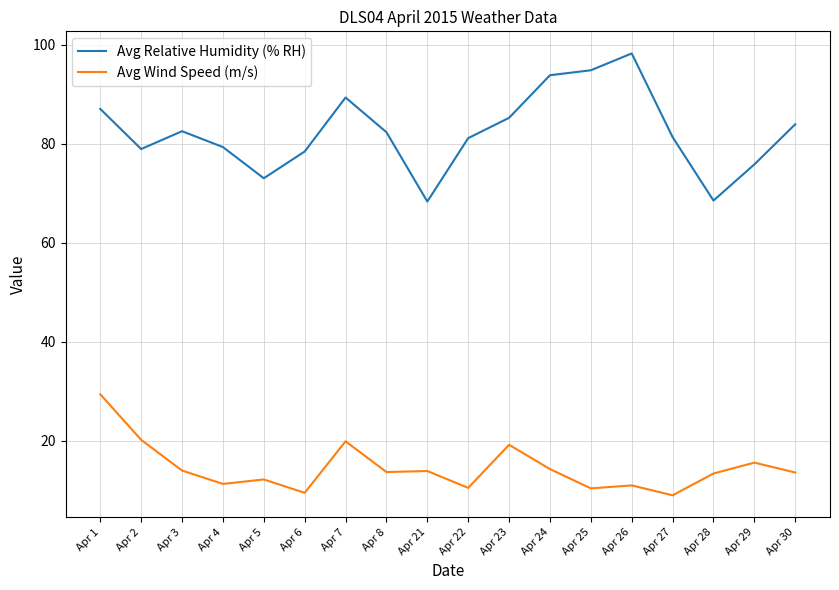

True or false: Avg Wind Speed (m/s) and Avg Relative Humidity (% RH) cross at least once.

False